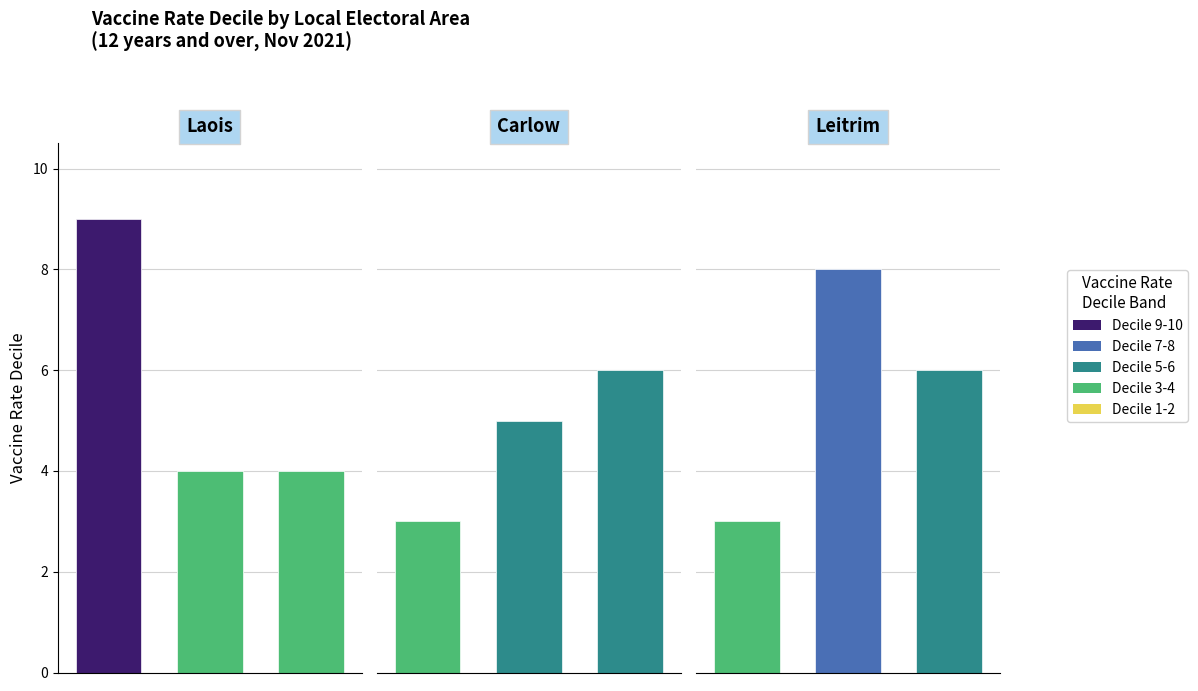

What is the difference between the maximum and minimum values in the Carlow series?

3